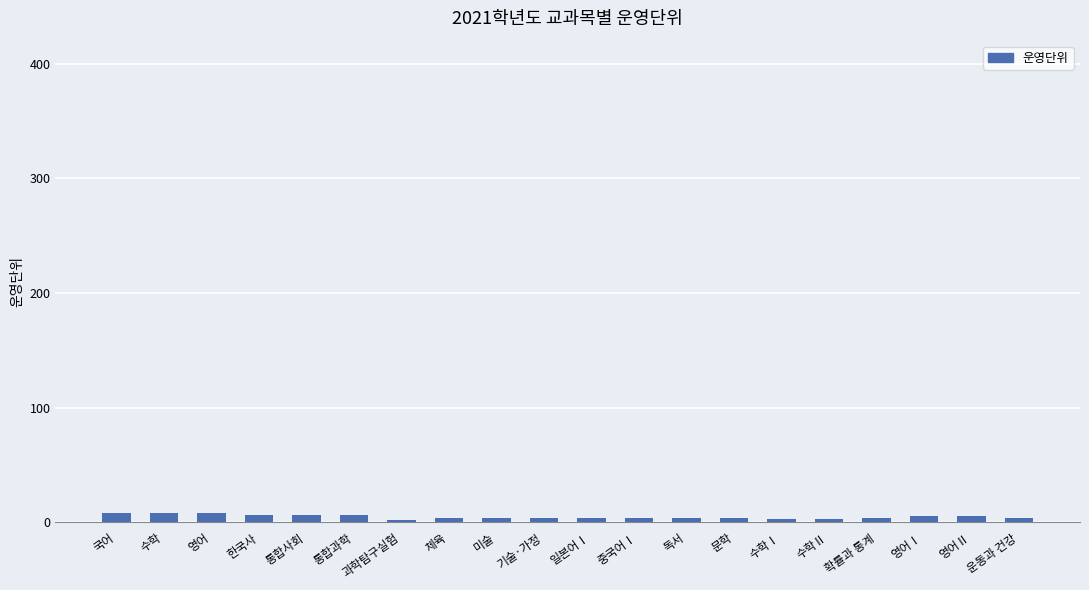

What is the label of the 9th bar from the right?

중국어Ⅰ